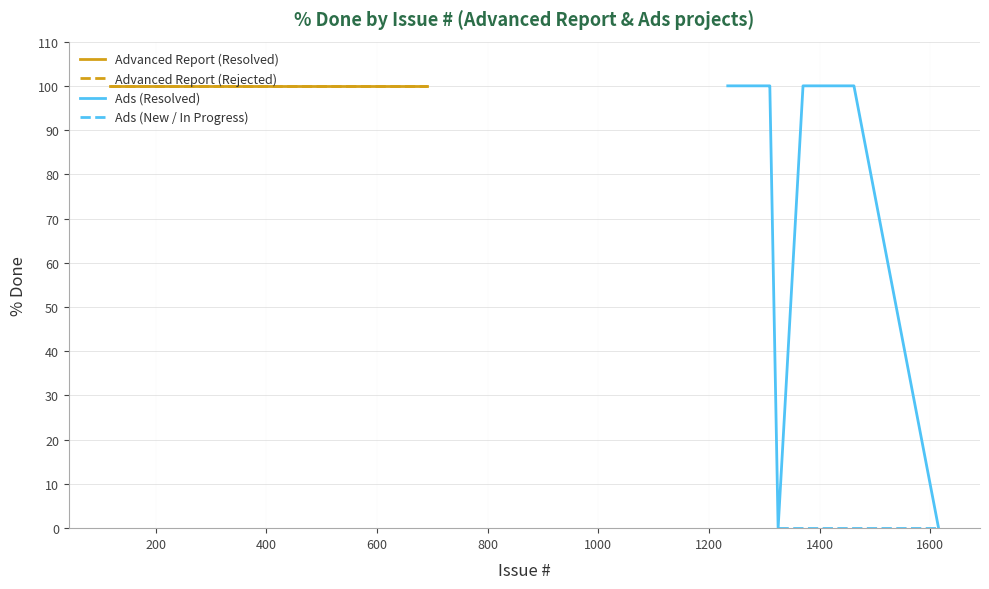

At which label is Resolved closest to 100?

118